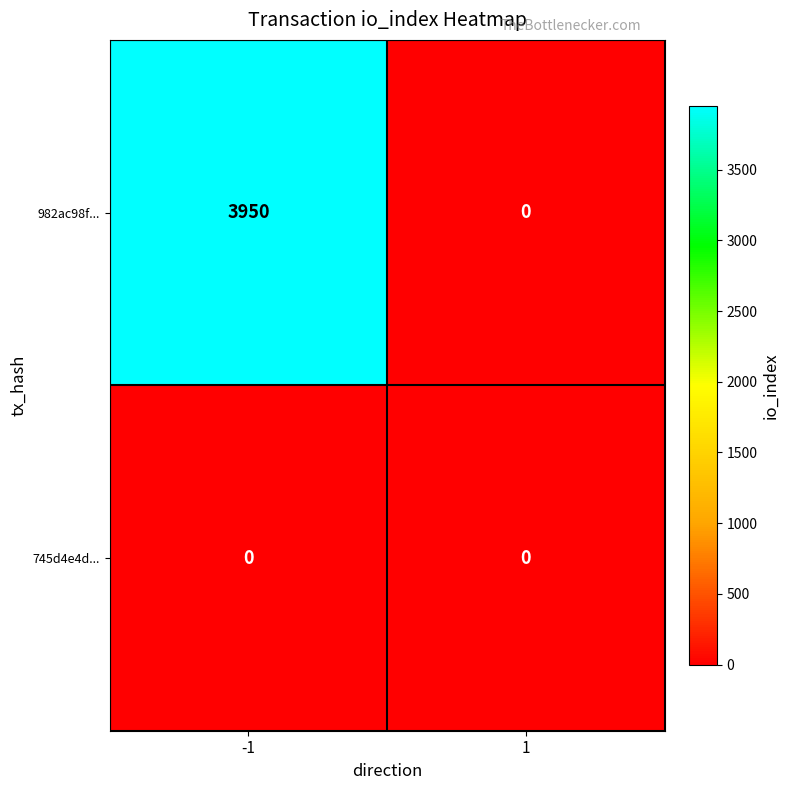

The 745d4e4d... series shows 0 at -1. True or false?

True